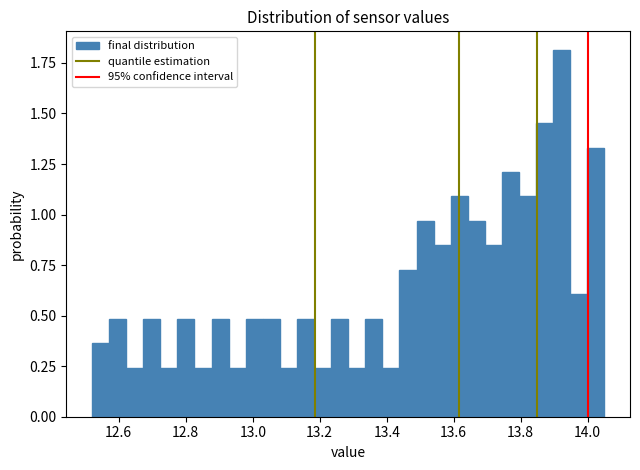

Around what value on the x-axis is the tallest bar? Give the approximate position of its centre, as read against the axis.

13.92